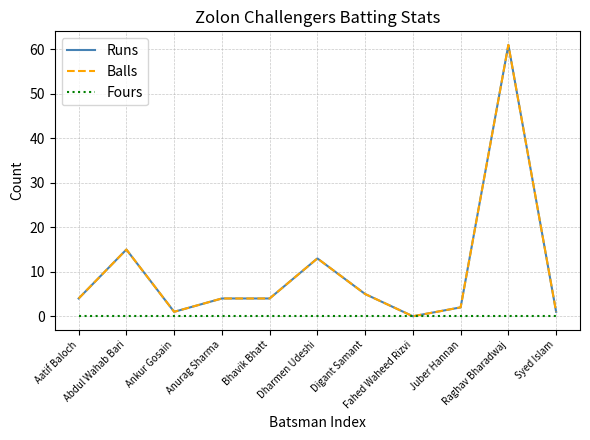

True or false: Balls and Runs intersect in this chart.

False